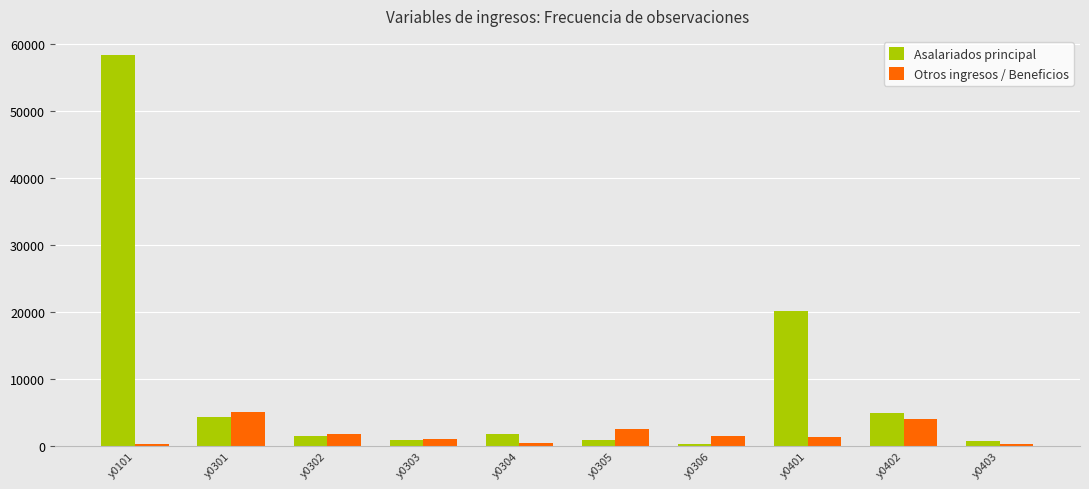

What is the sum of all Otros ingresos / Beneficios values?

17718